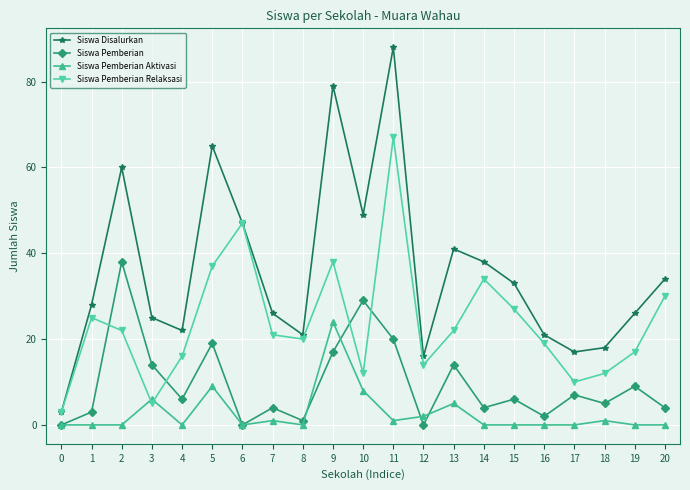

What is the highest value of the Siswa Disalurkan series?

88